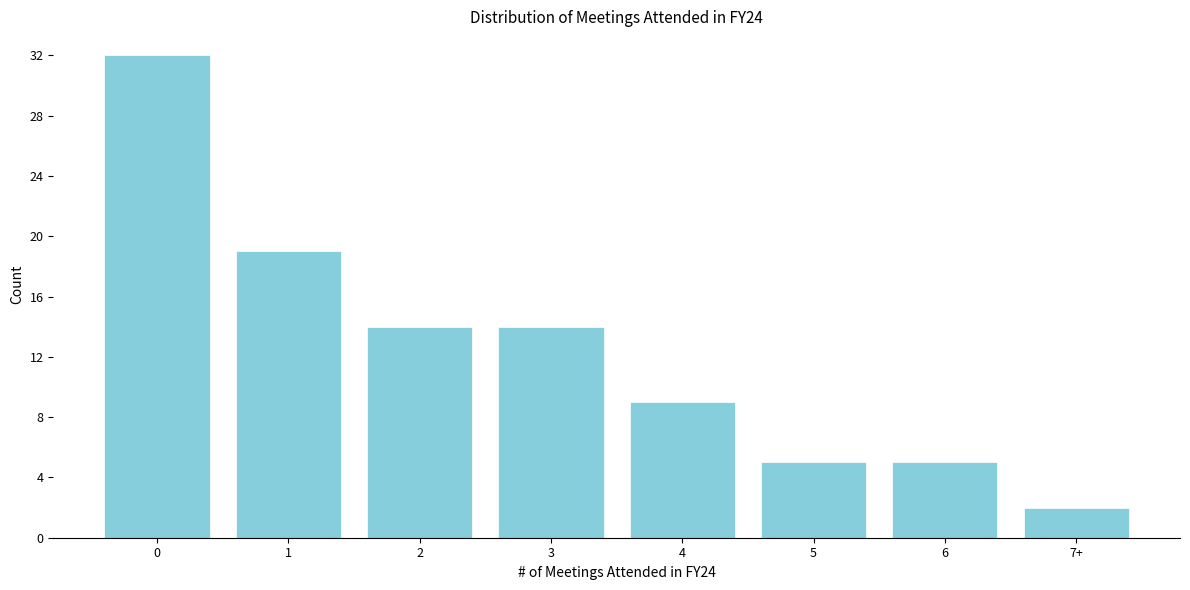

Reading left to right, extract all data points from this chart.

0=32	1=19	2=14	3=14	4=9	5=5	6=5	7+=2